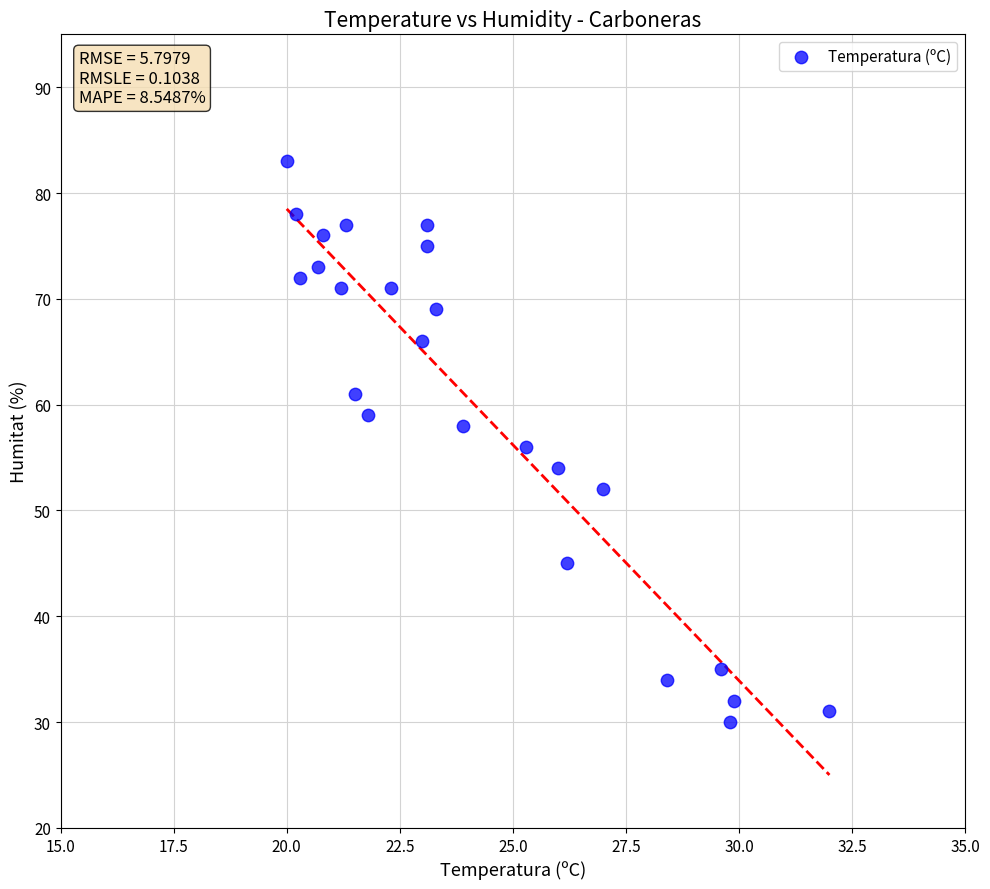

What is the range of Y values (max minus min)?

53